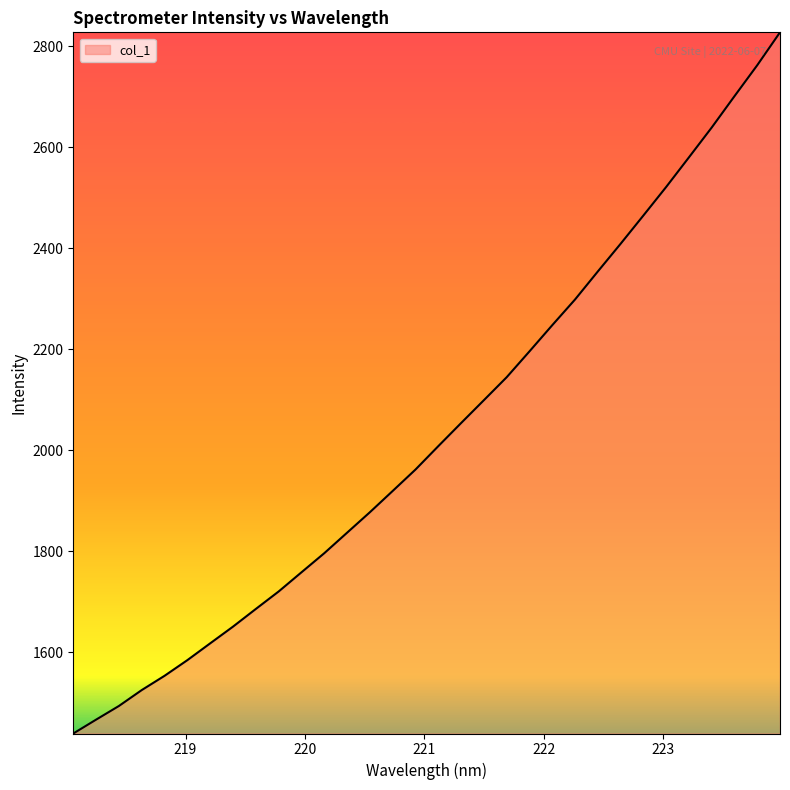

What is the maximum value shown in the chart?

2827.7